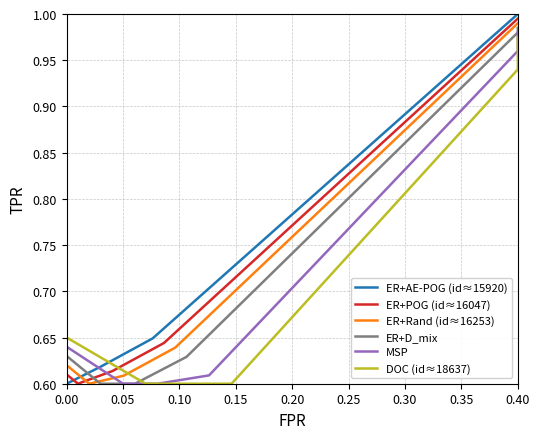

Does the chart have visible grid lines?

Yes